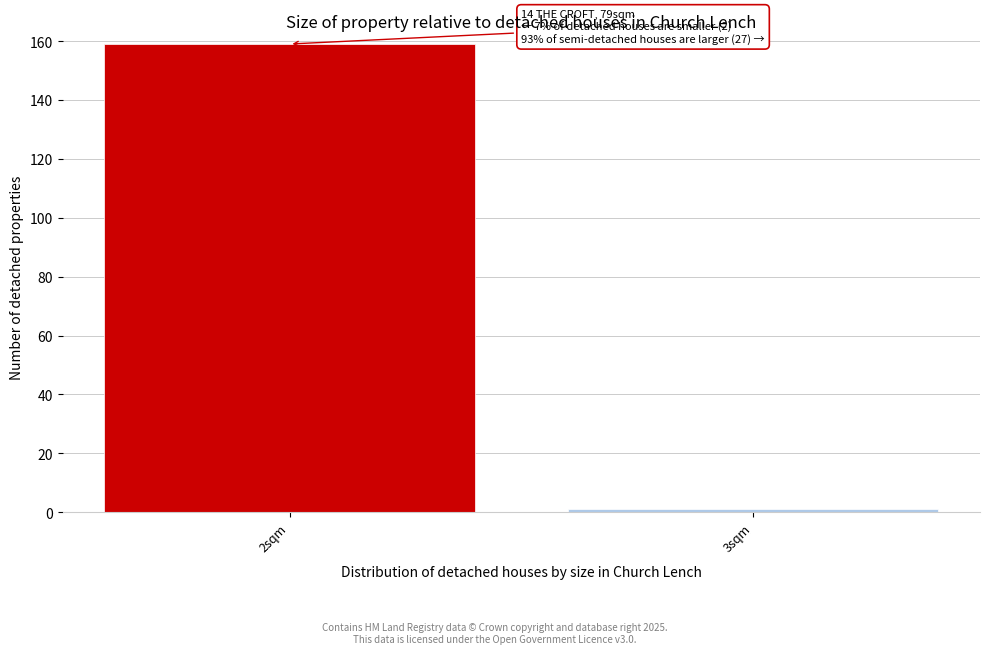

Reading left to right, what are all the values shown in this chart?

159	1